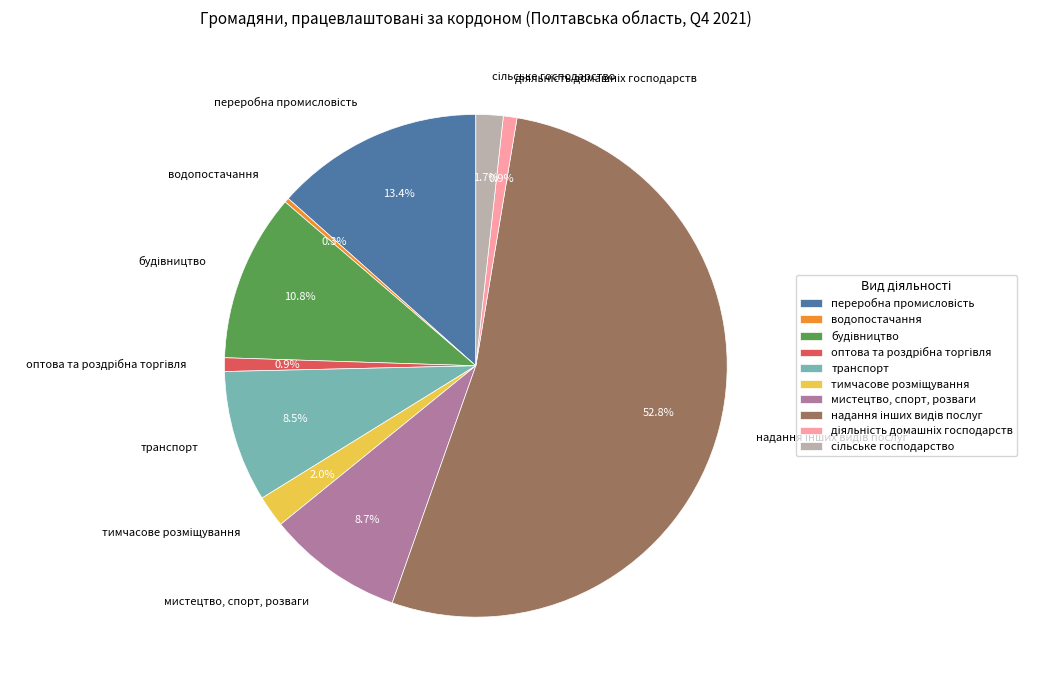

To the nearest percent, what portion does мистецтво, спорт, розваги represent?

9%